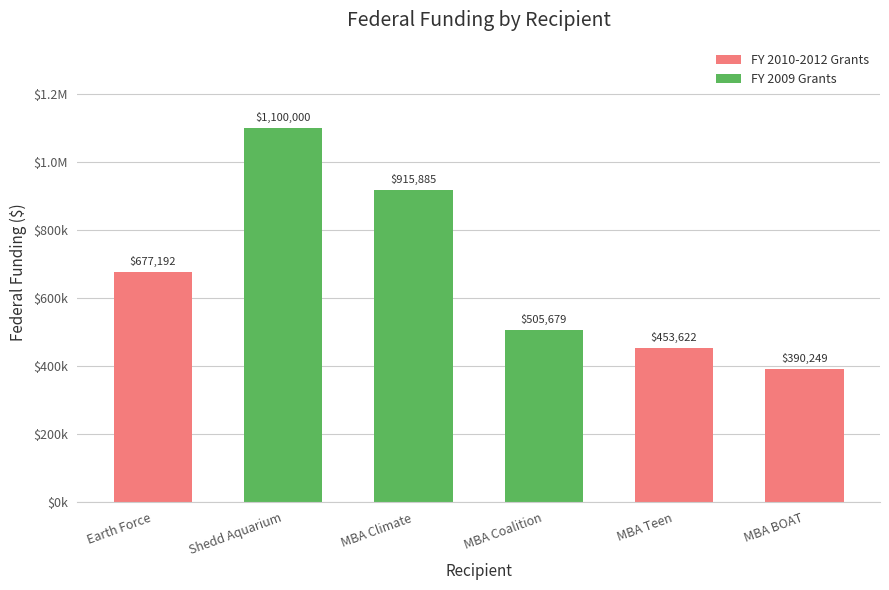

What is the label of the 3rd bar from the right?

MBA Coalition